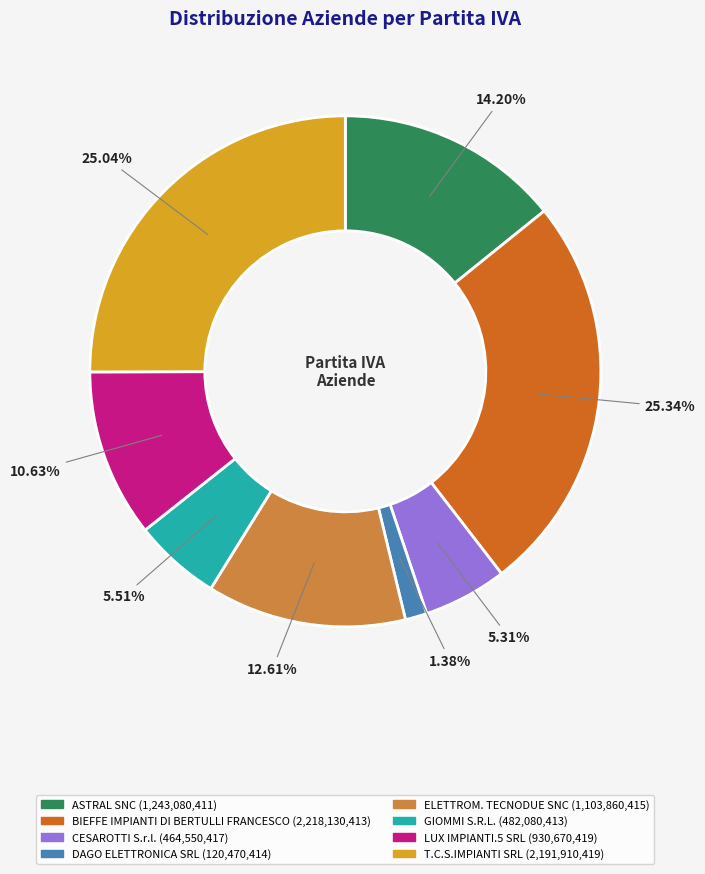

Is it true that ELETTROM. TECNODUE SNC is 1% of the pie?

False